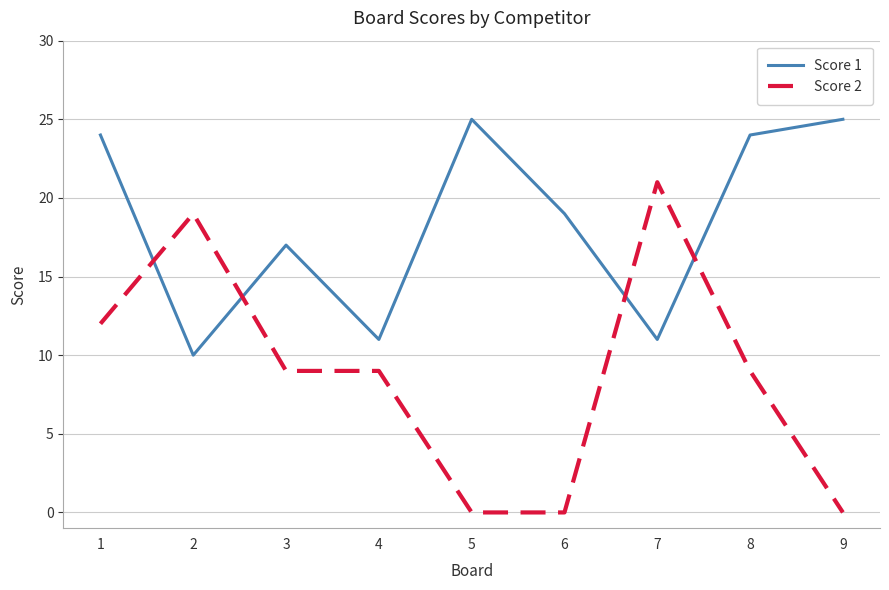

In Score 1, how many points are lower than both neighbors (excluding endpoints)?

3